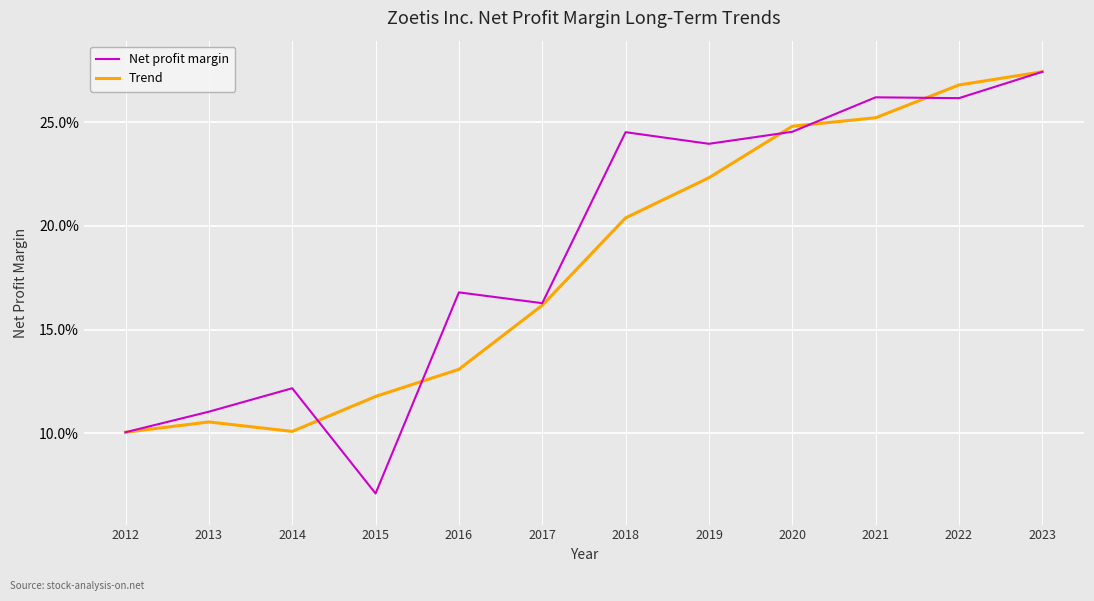

What are all the series names shown in the legend?

Net profit margin, Trend